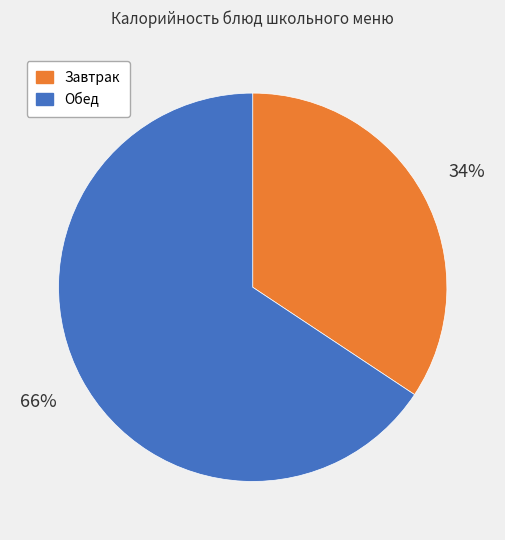

To the nearest percent, what is the average slice percentage?

50%